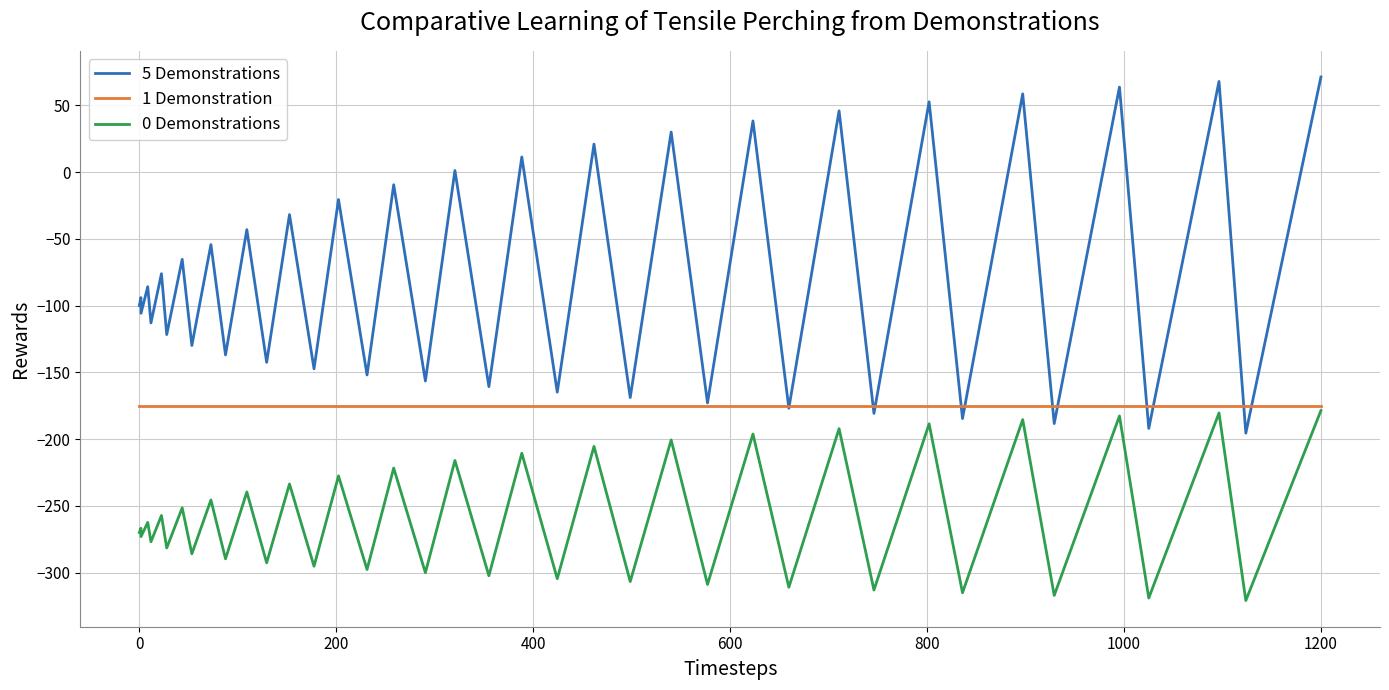

Is this an area chart (filled region under the line)?

No